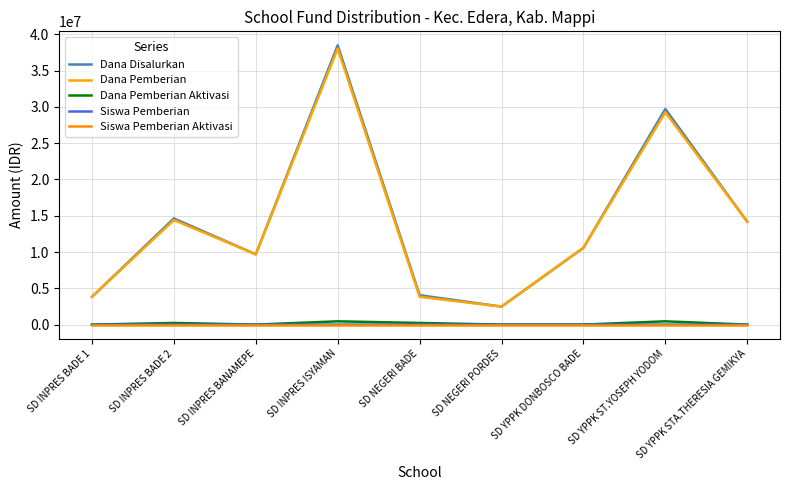

Reading left to right, list all the values displayed in this chart.

Dana Disalurkan: SD INPRES BADE 1=3825000	SD INPRES BADE 2=14625000	SD INPRES BANAMEPE=9675000	SD INPRES ISYAMAN=38475000	SD NEGERI BADE=4050000	SD NEGERI PORDES=2475000	SD YPPK DONBOSCO BADE=10575000	SD YPPK ST.YOSEPH YODOM=29700000	SD YPPK STA.THERESIA GEMIKYA=14175000
Dana Pemberian: SD INPRES BADE 1=3825000	SD INPRES BADE 2=14400000	SD INPRES BANAMEPE=9675000	SD INPRES ISYAMAN=38025000	SD NEGERI BADE=3825000	SD NEGERI PORDES=2475000	SD YPPK DONBOSCO BADE=10575000	SD YPPK ST.YOSEPH YODOM=29250000	SD YPPK STA.THERESIA GEMIKYA=14175000
Dana Pemberian Aktivasi: SD INPRES BADE 1=0	SD INPRES BADE 2=225000	SD INPRES BANAMEPE=0	SD INPRES ISYAMAN=450000	SD NEGERI BADE=225000	SD NEGERI PORDES=0	SD YPPK DONBOSCO BADE=0	SD YPPK ST.YOSEPH YODOM=450000	SD YPPK STA.THERESIA GEMIKYA=0
Siswa Pemberian: SD INPRES BADE 1=10	SD INPRES BADE 2=35	SD INPRES BANAMEPE=24	SD INPRES ISYAMAN=87	SD NEGERI BADE=9	SD NEGERI PORDES=6	SD YPPK DONBOSCO BADE=25	SD YPPK ST.YOSEPH YODOM=73	SD YPPK STA.THERESIA GEMIKYA=35
Siswa Pemberian Aktivasi: SD INPRES BADE 1=0	SD INPRES BADE 2=1	SD INPRES BANAMEPE=0	SD INPRES ISYAMAN=2	SD NEGERI BADE=1	SD NEGERI PORDES=0	SD YPPK DONBOSCO BADE=0	SD YPPK ST.YOSEPH YODOM=2	SD YPPK STA.THERESIA GEMIKYA=0